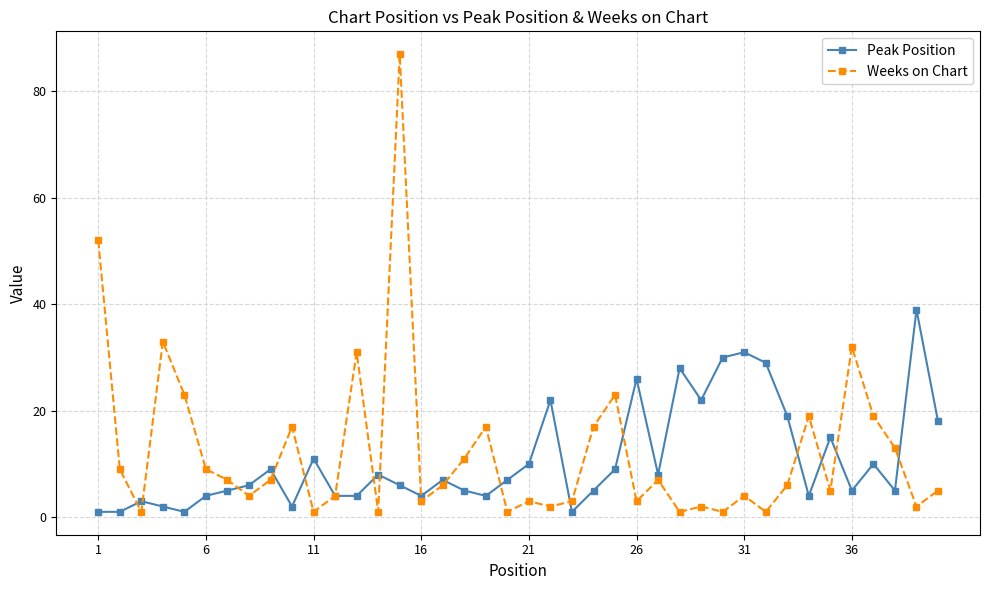

After their last crossing, which series has the higher values: Peak Position or Weeks on Chart?

Peak Position